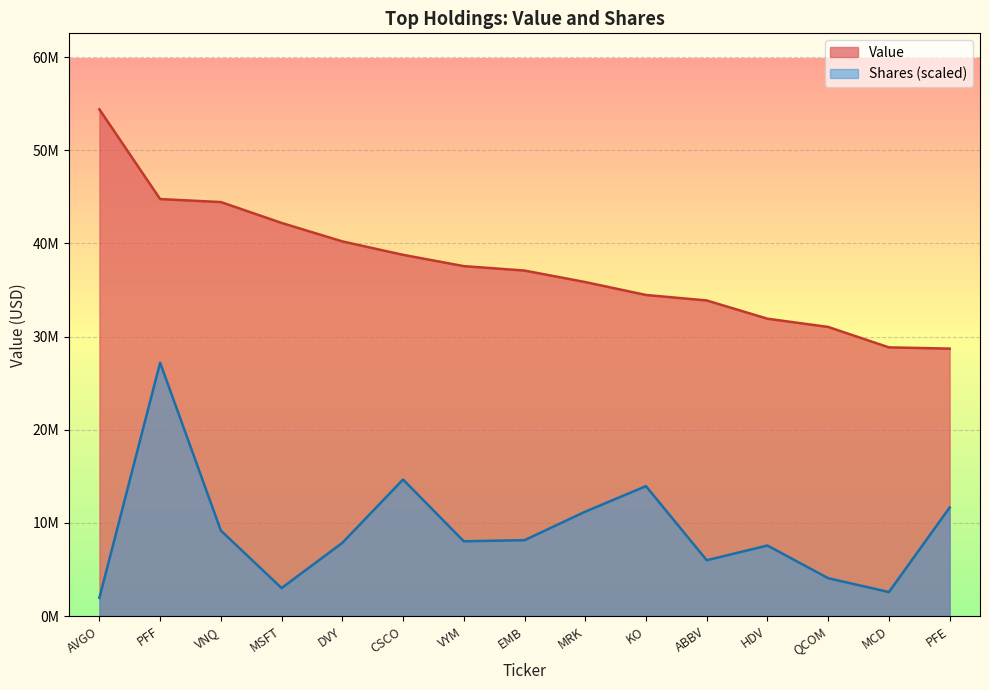

What is the label of the 5th point from the right?

ABBV